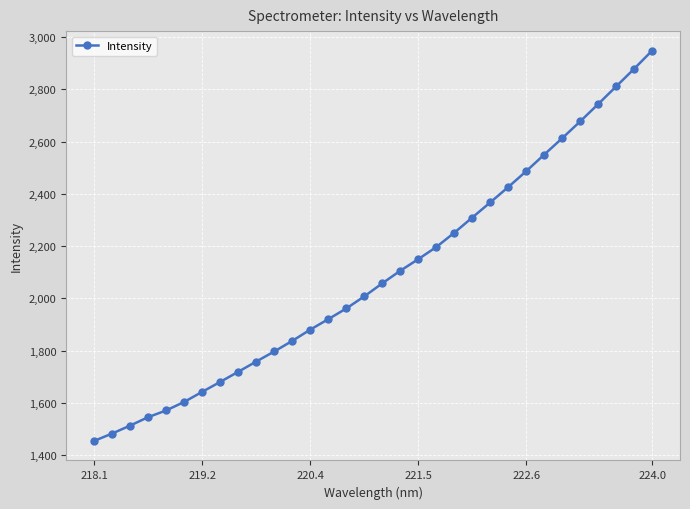

What is the smallest value displayed?

1453.9